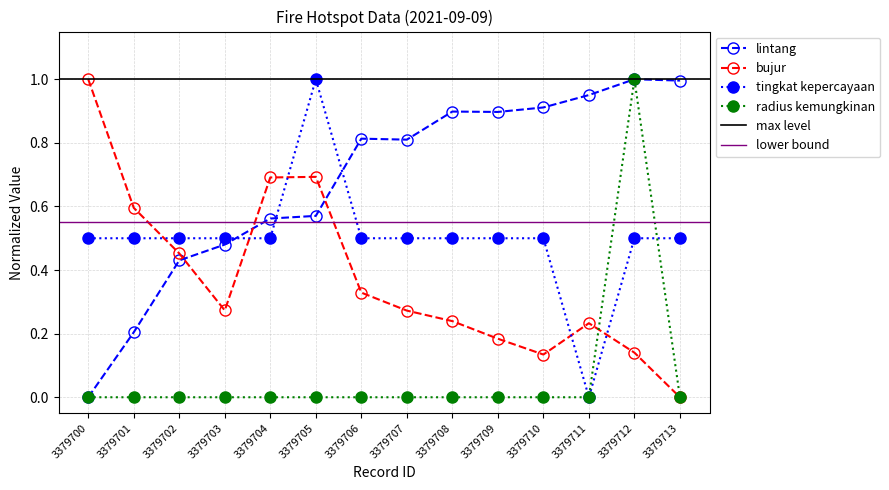

List the series in order of their peak value, highest first.

lintang, bujur, tingkat kepercayaan, radius kemungkinan